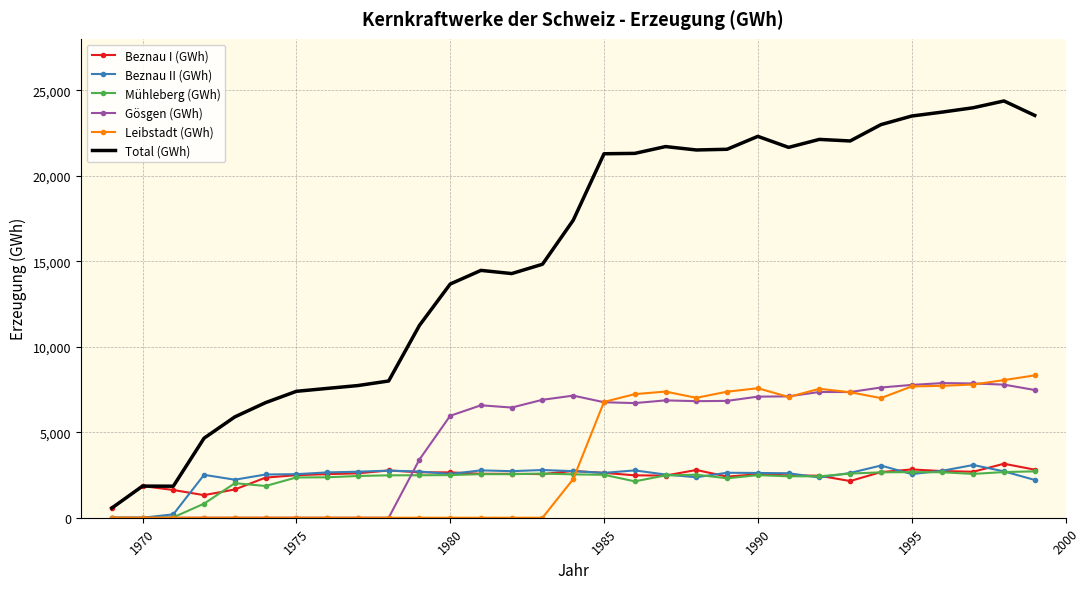

What is the greatest value displayed?

24368